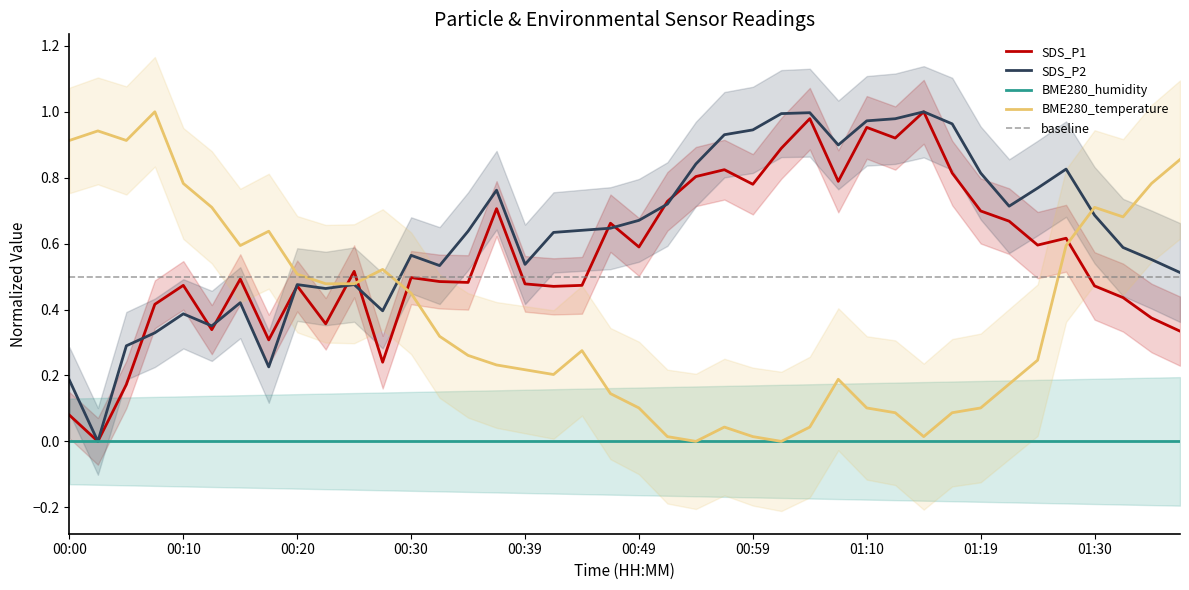

Which series ends up on top after the final intersection of SDS_P1 and BME280_temperature?

BME280_temperature